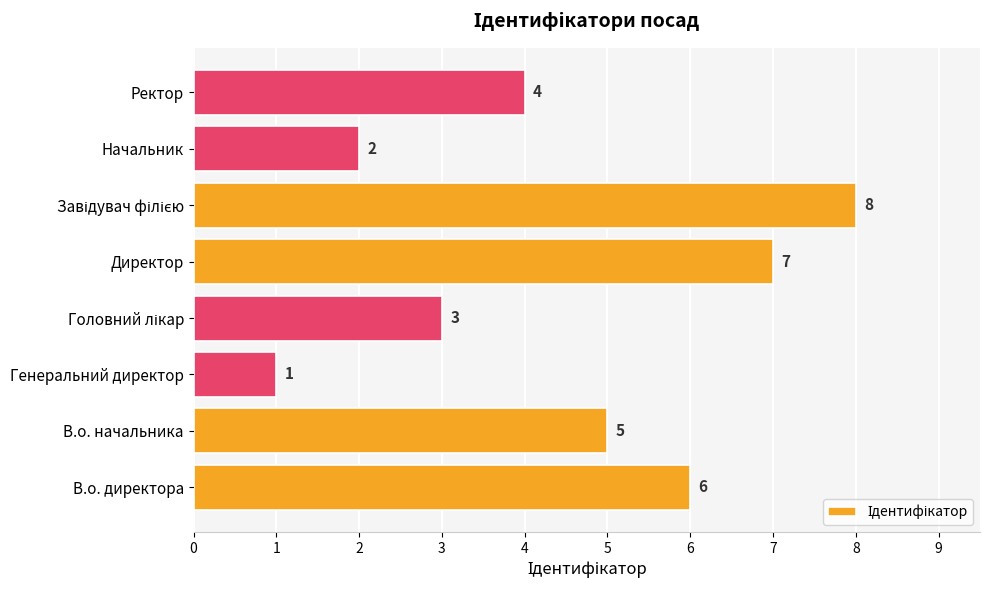

The chart shows a value of 5 at В.о. начальника. True or false?

True